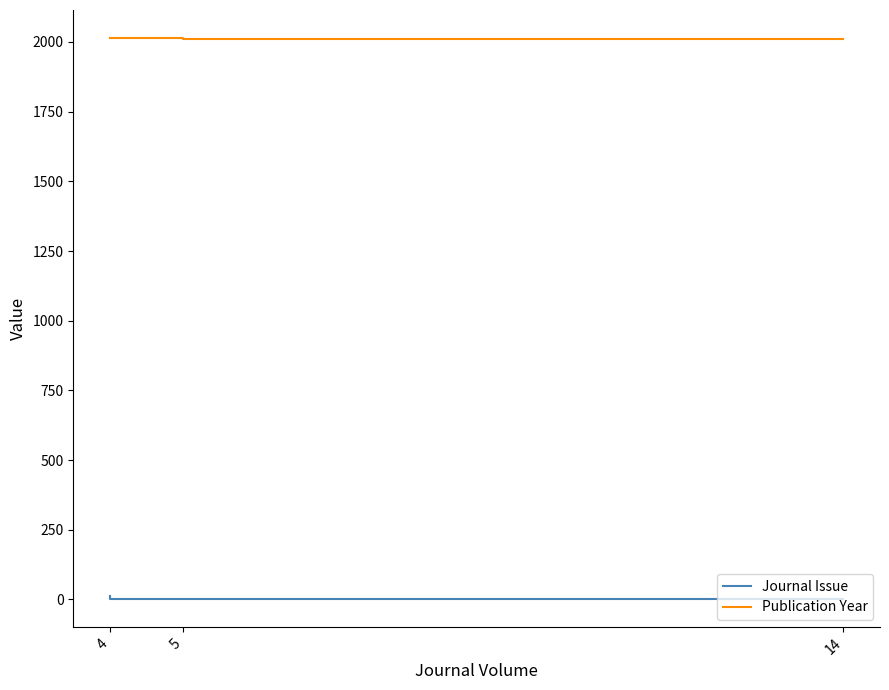

Rank the series by their maximum value, from lowest to highest.

Journal Issue, Publication Year